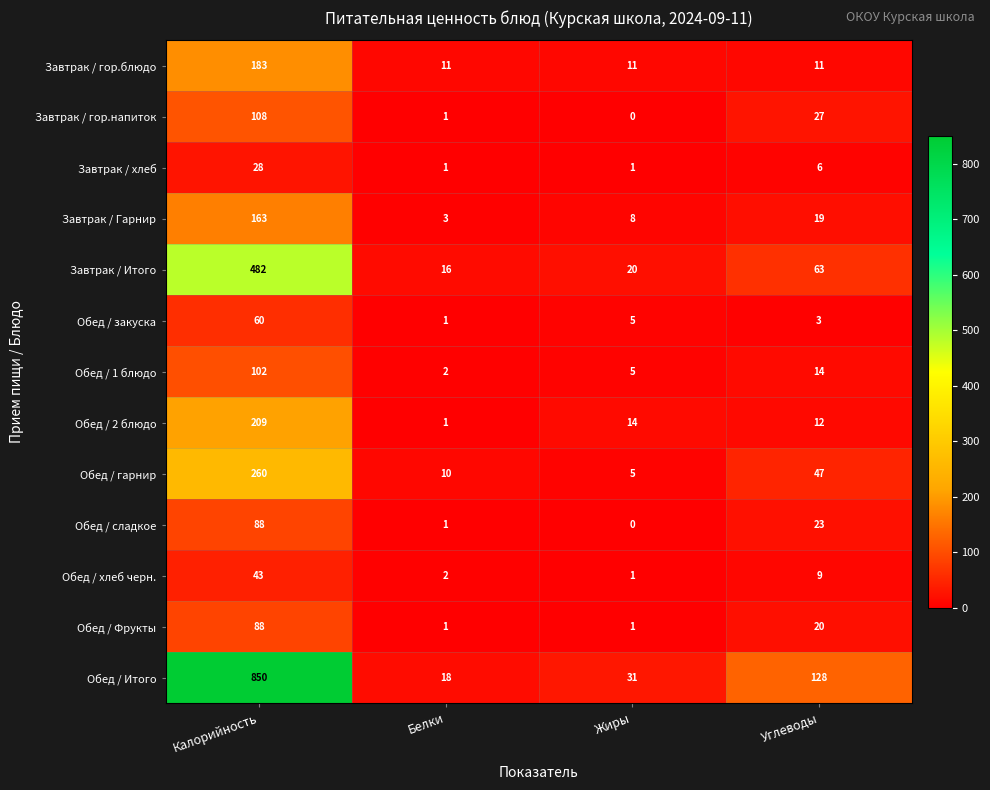

Which series has the largest total across all categories?

Обед / Итого